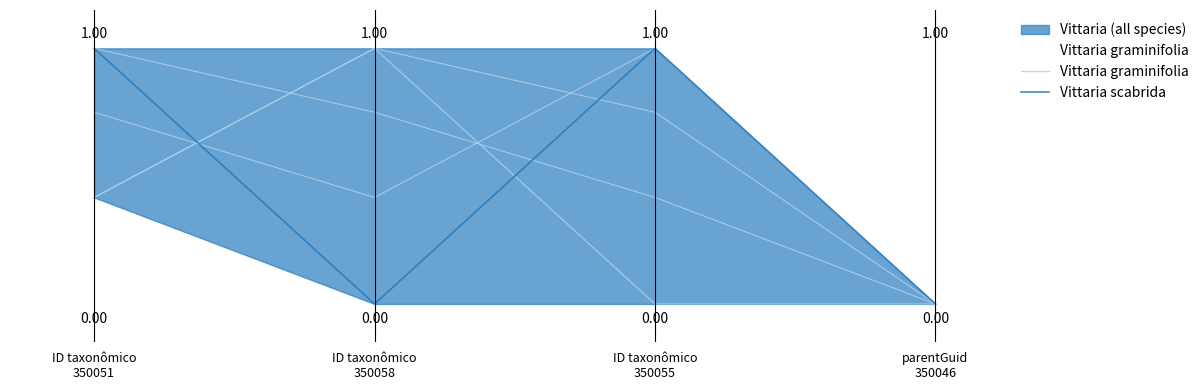

At how many categories does at least one series exceed 0?

3